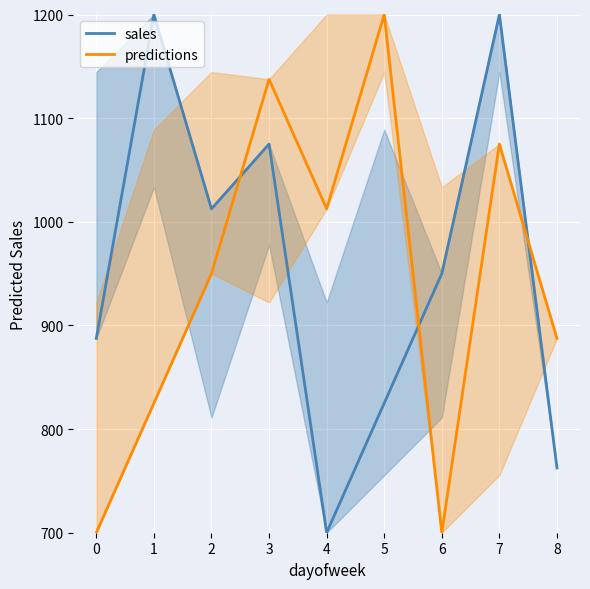

The predictions series shows 2136.2 at 5. True or false?

False